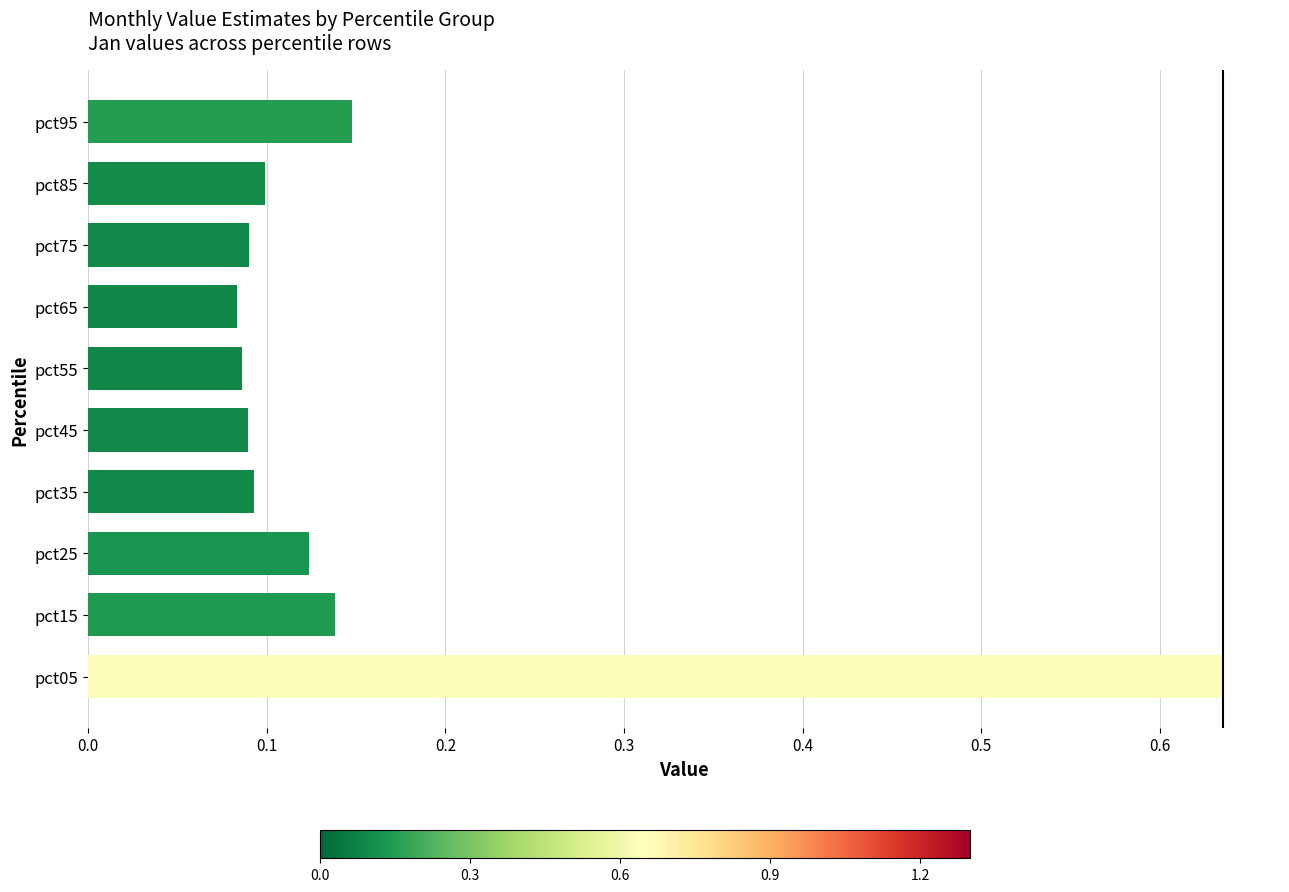

What is the change in value from pct65 to pct95?

+0.1